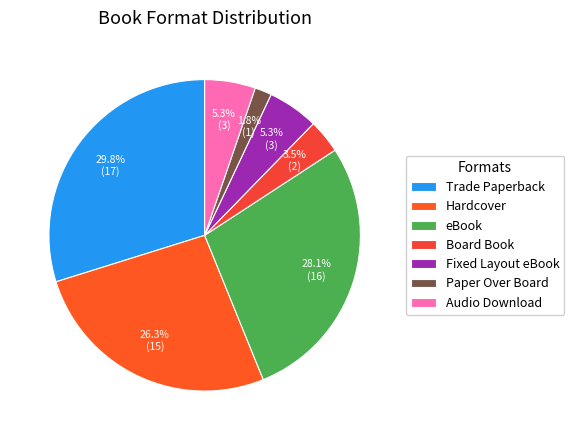

What percentage do Trade Paperback and Paper Over Board together represent?

31.6%